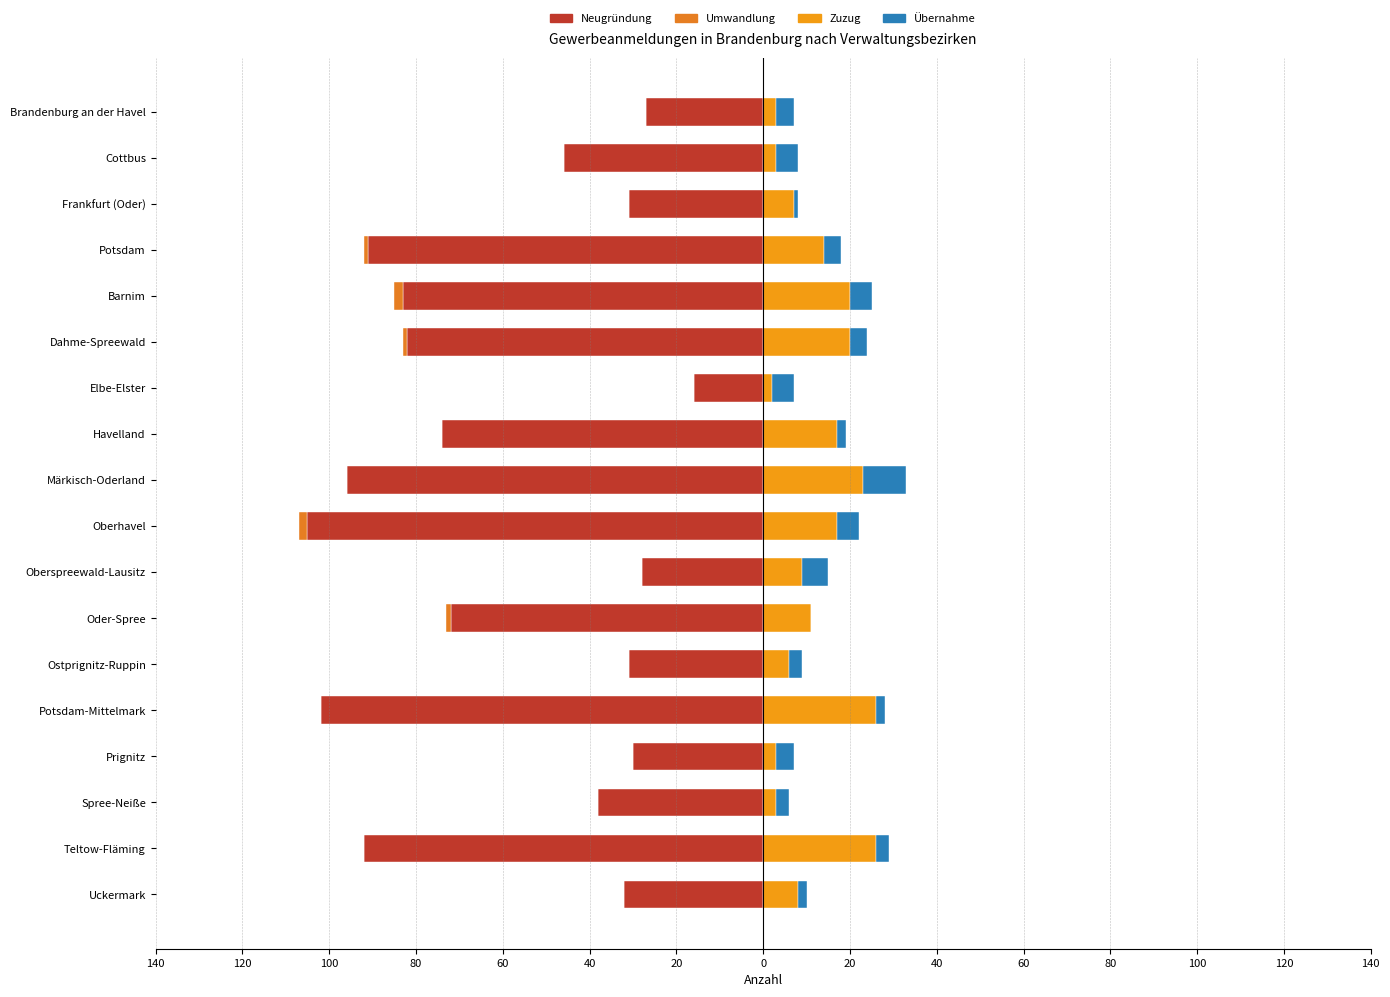

Is the value of Umwandlung at Potsdam-Mittelmark greater than the value of Zuzug at Ostprignitz-Ruppin?

No